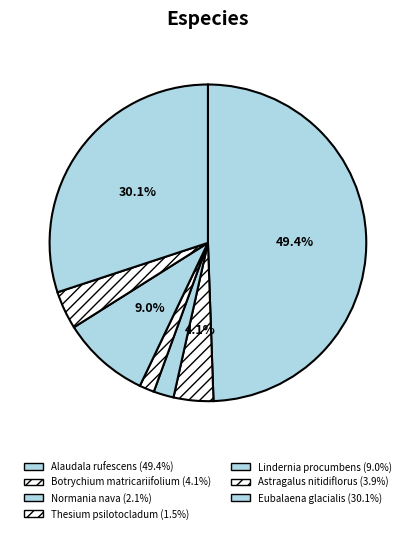

Count the number of slices in the pie.

7